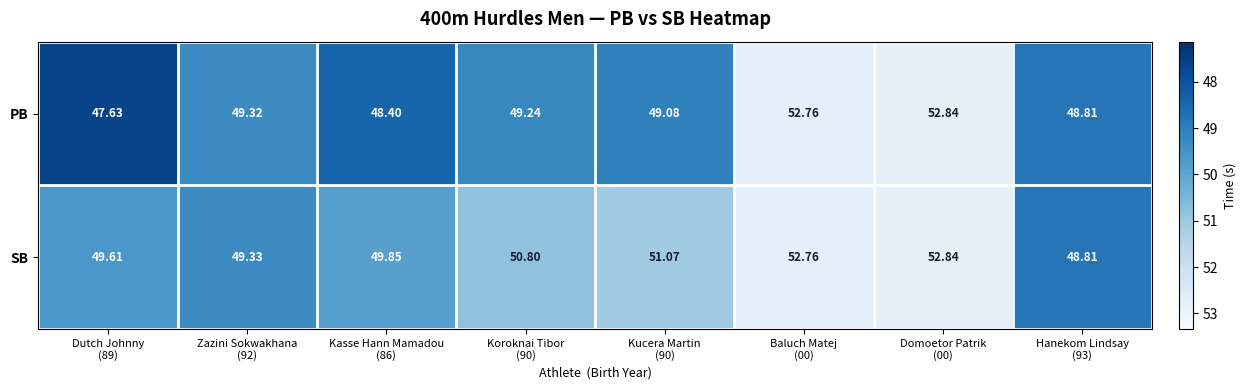

Rank the series by their average value, from highest to lowest.

SB, PB